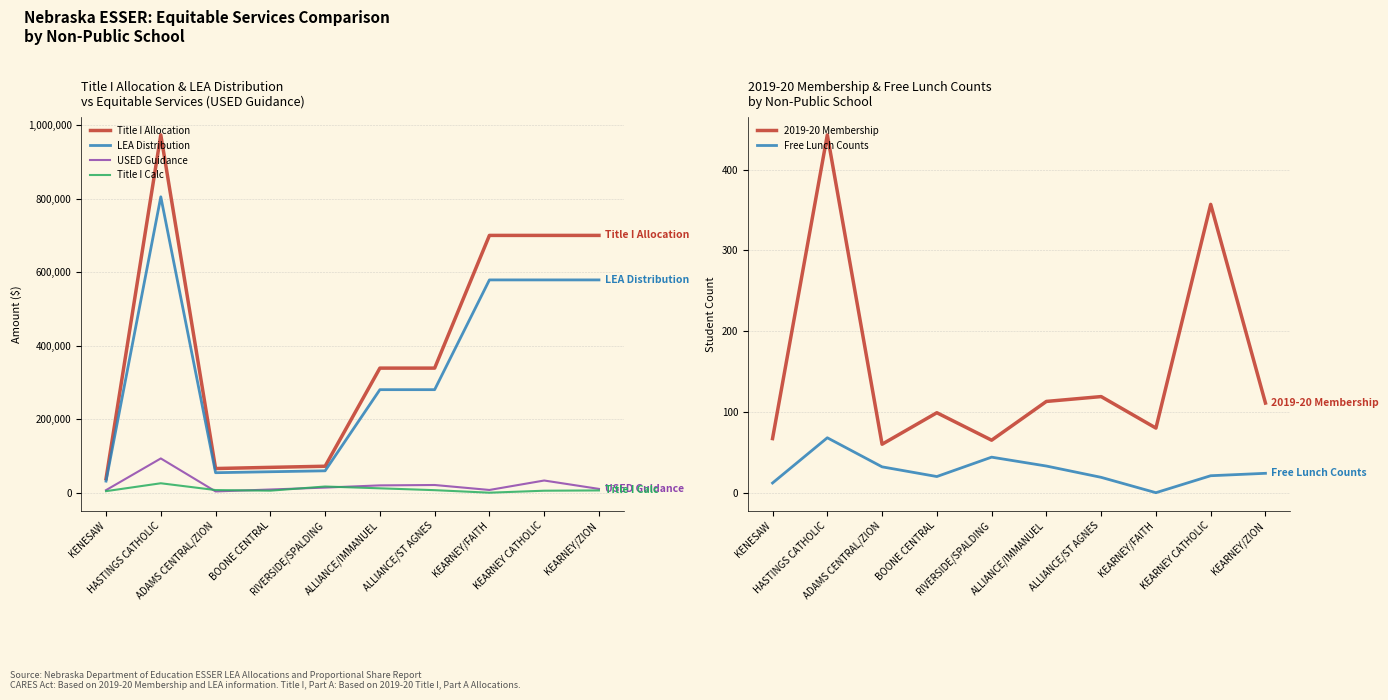

How many values in the Title I Allocation series are below 338961?

4